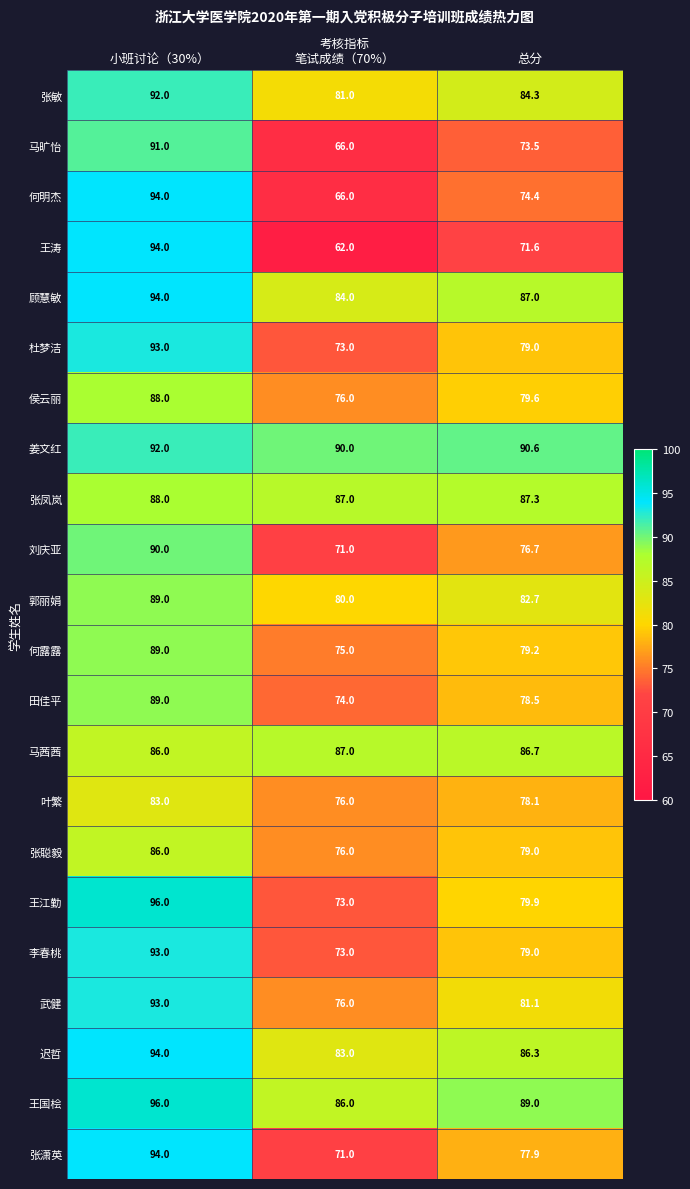

What is the sum of all 侯云丽 values?

243.6